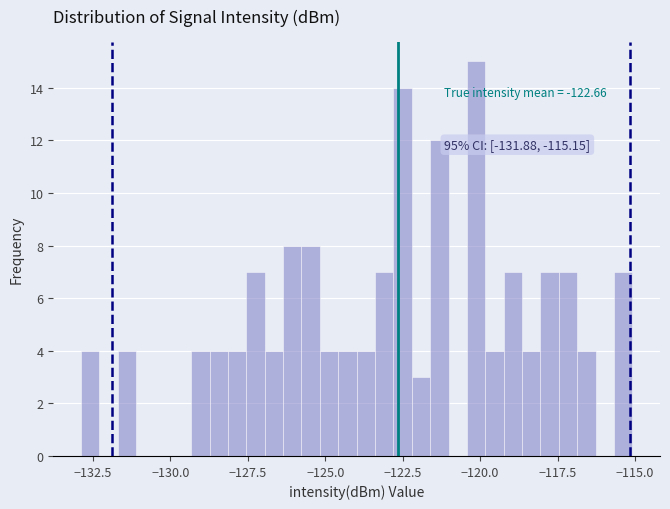

Read against the x-axis, roughly where is the centre of the tallest bar?

-120.0